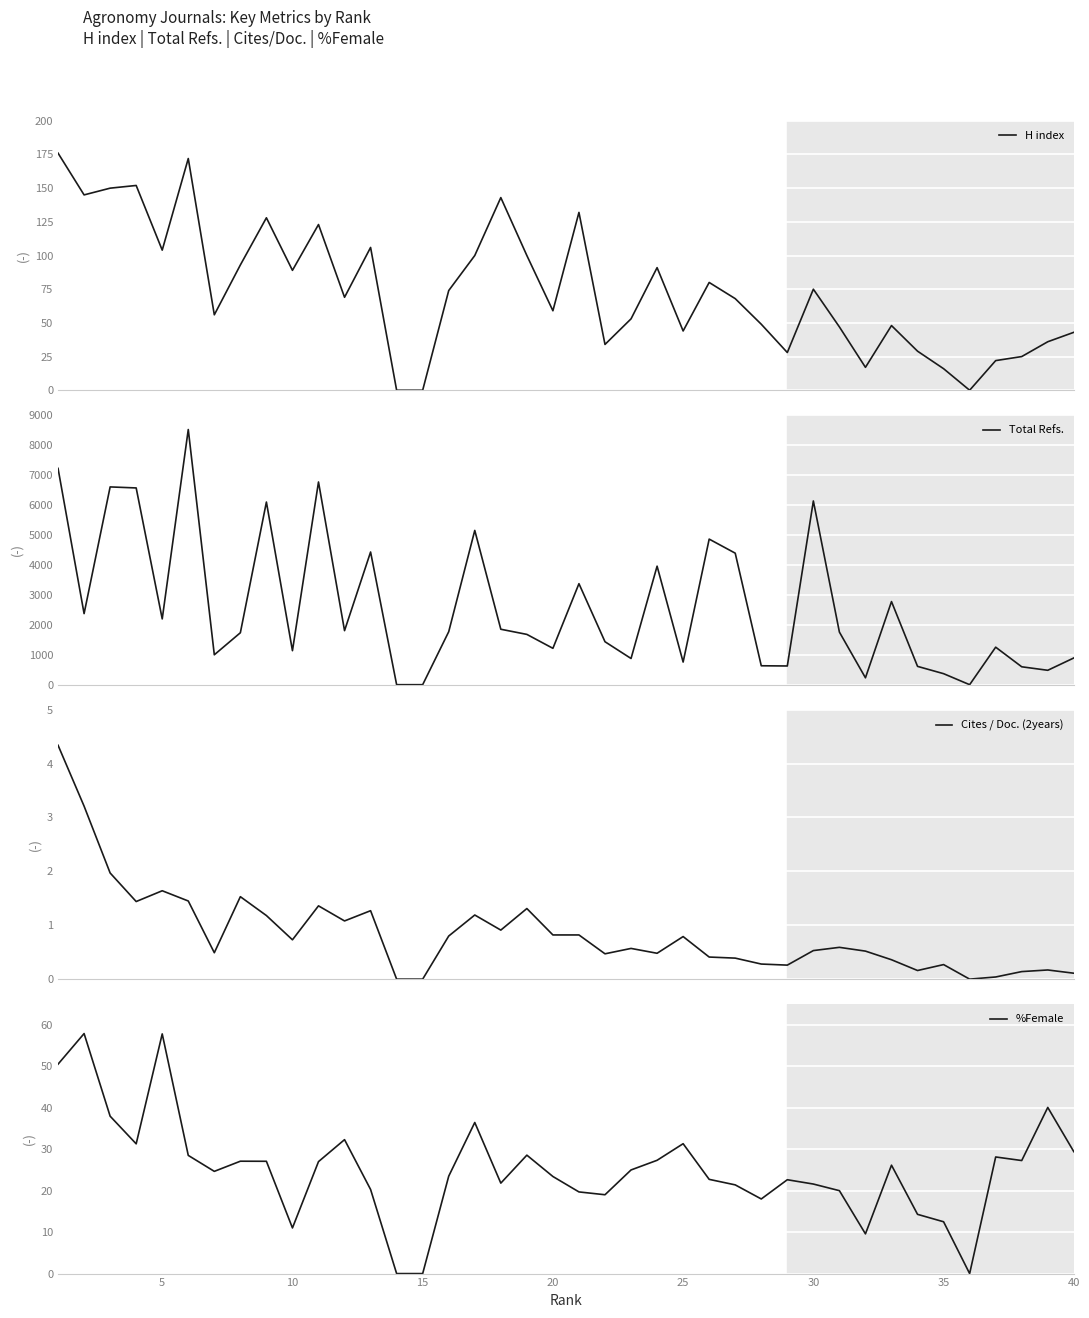

Which series has the largest total across all categories?

Total Refs.